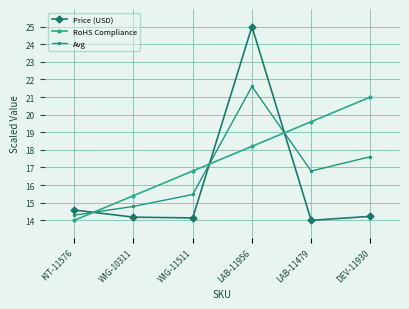

What is the highest value of the Avg series?

21.6